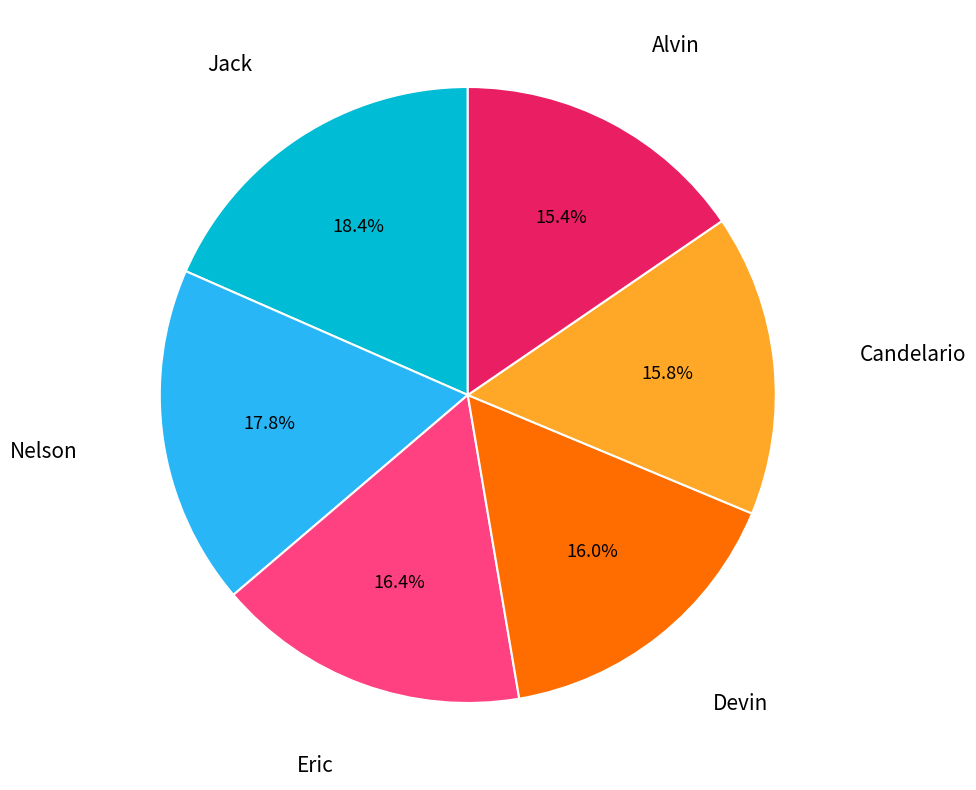

How many slices are in this pie chart?

6